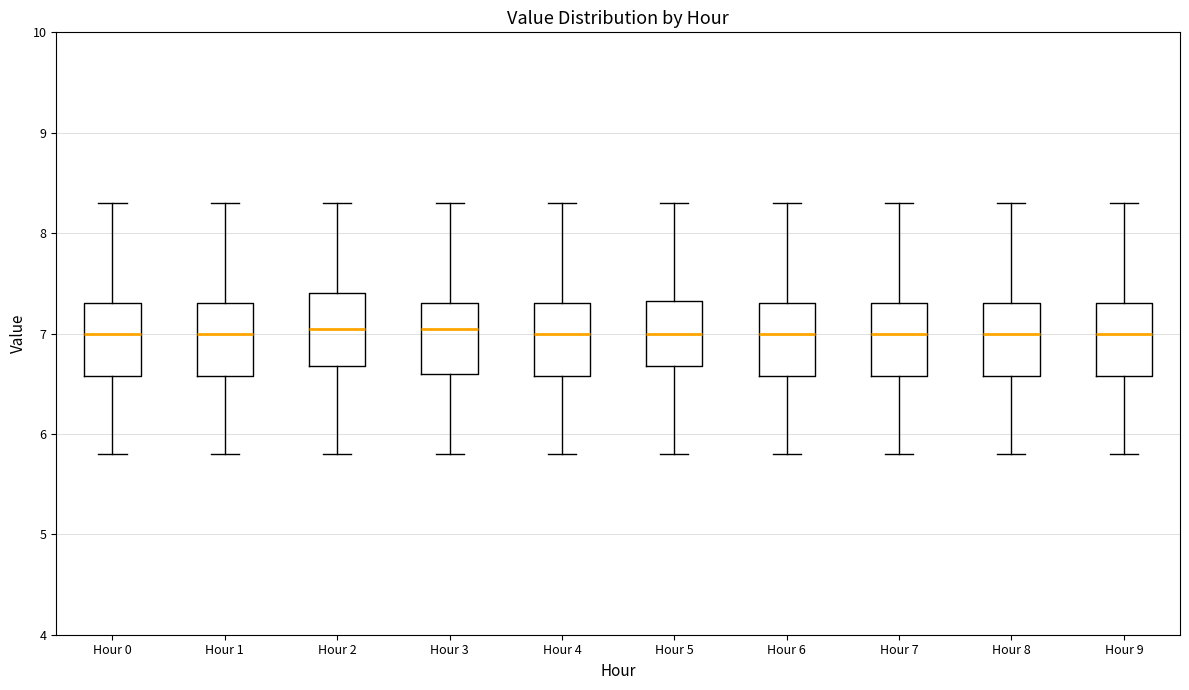

Where is the upper edge of the box for Hour 8 on the y-axis? The values are not printed on the chart, so give them approximately, as read against the axis.

7.3